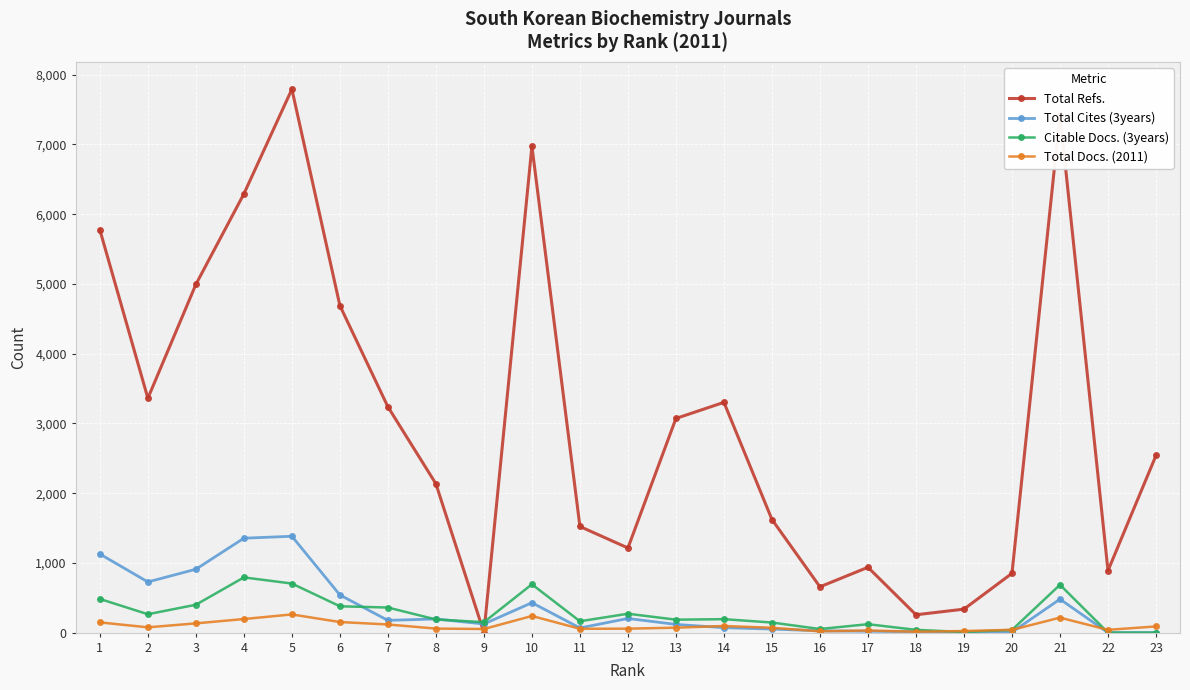

At which label does Total Refs. first exceed 2540?

1